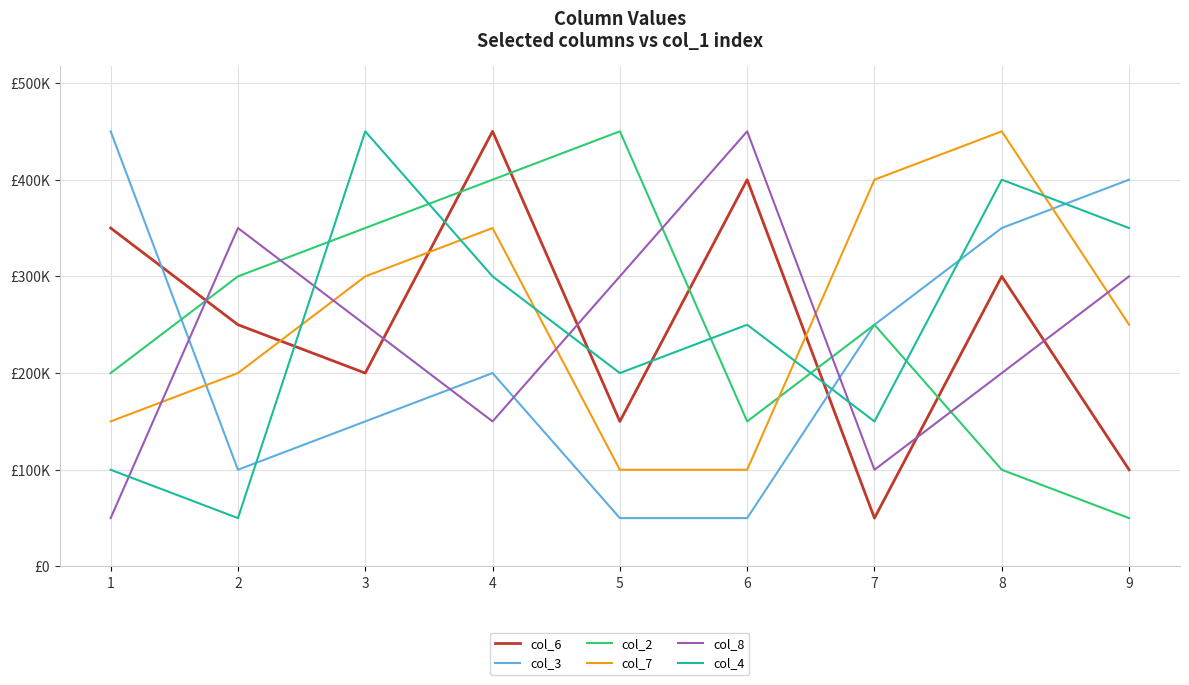

At which category is the sum across all series the highest?

4